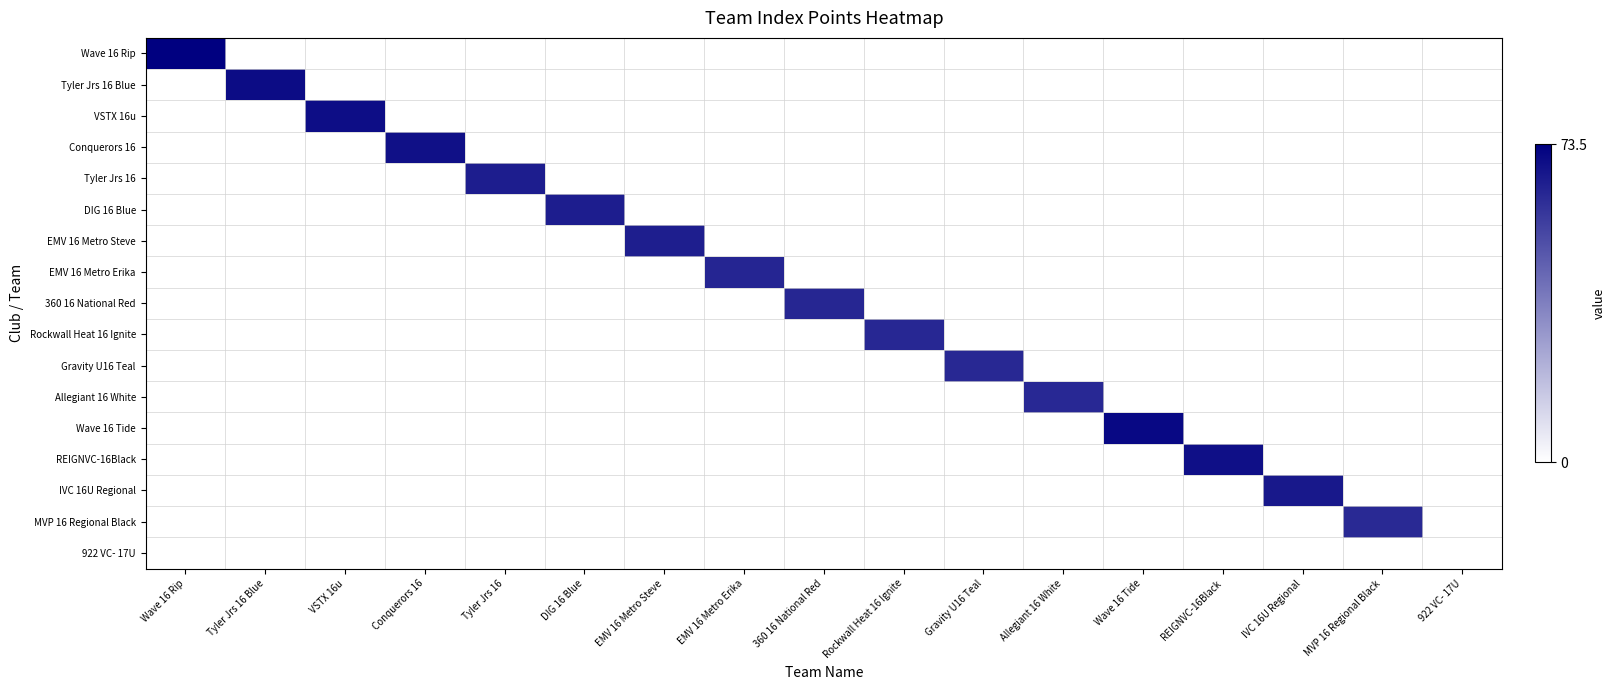

Reading right to left, what are all the values shown in this chart?

Wave 16 Rip: 922 VC- 17U=0.0	MVP 16 Regional Black=0.0	IVC 16U Regional=0.0	REIGNVC-16Black=0.0	Wave 16 Tide=0.0	Allegiant 16 White=0.0	Gravity U16 Teal=0.0	Rockwall Heat 16 Ignite=0.0	360 16 National Red=0.0	EMV 16 Metro Erika=0.0	EMV 16 Metro Steve=0.0	DIG 16 Blue=0.0	Tyler Jrs 16=0.0	Conquerors 16=0.0	VSTX 16u=0.0	Tyler Jrs 16 Blue=0.0	Wave 16 Rip=73.5
Tyler Jrs 16 Blue: 922 VC- 17U=0.0	MVP 16 Regional Black=0.0	IVC 16U Regional=0.0	REIGNVC-16Black=0.0	Wave 16 Tide=0.0	Allegiant 16 White=0.0	Gravity U16 Teal=0.0	Rockwall Heat 16 Ignite=0.0	360 16 National Red=0.0	EMV 16 Metro Erika=0.0	EMV 16 Metro Steve=0.0	DIG 16 Blue=0.0	Tyler Jrs 16=0.0	Conquerors 16=0.0	VSTX 16u=0.0	Tyler Jrs 16 Blue=70.0	Wave 16 Rip=0.0
VSTX 16u: 922 VC- 17U=0.0	MVP 16 Regional Black=0.0	IVC 16U Regional=0.0	REIGNVC-16Black=0.0	Wave 16 Tide=0.0	Allegiant 16 White=0.0	Gravity U16 Teal=0.0	Rockwall Heat 16 Ignite=0.0	360 16 National Red=0.0	EMV 16 Metro Erika=0.0	EMV 16 Metro Steve=0.0	DIG 16 Blue=0.0	Tyler Jrs 16=0.0	Conquerors 16=0.0	VSTX 16u=69.5	Tyler Jrs 16 Blue=0.0	Wave 16 Rip=0.0
Conquerors 16: 922 VC- 17U=0.0	MVP 16 Regional Black=0.0	IVC 16U Regional=0.0	REIGNVC-16Black=0.0	Wave 16 Tide=0.0	Allegiant 16 White=0.0	Gravity U16 Teal=0.0	Rockwall Heat 16 Ignite=0.0	360 16 National Red=0.0	EMV 16 Metro Erika=0.0	EMV 16 Metro Steve=0.0	DIG 16 Blue=0.0	Tyler Jrs 16=0.0	Conquerors 16=68.8	VSTX 16u=0.0	Tyler Jrs 16 Blue=0.0	Wave 16 Rip=0.0
Tyler Jrs 16: 922 VC- 17U=0.0	MVP 16 Regional Black=0.0	IVC 16U Regional=0.0	REIGNVC-16Black=0.0	Wave 16 Tide=0.0	Allegiant 16 White=0.0	Gravity U16 Teal=0.0	Rockwall Heat 16 Ignite=0.0	360 16 National Red=0.0	EMV 16 Metro Erika=0.0	EMV 16 Metro Steve=0.0	DIG 16 Blue=0.0	Tyler Jrs 16=65.1	Conquerors 16=0.0	VSTX 16u=0.0	Tyler Jrs 16 Blue=0.0	Wave 16 Rip=0.0
DIG 16 Blue: 922 VC- 17U=0.0	MVP 16 Regional Black=0.0	IVC 16U Regional=0.0	REIGNVC-16Black=0.0	Wave 16 Tide=0.0	Allegiant 16 White=0.0	Gravity U16 Teal=0.0	Rockwall Heat 16 Ignite=0.0	360 16 National Red=0.0	EMV 16 Metro Erika=0.0	EMV 16 Metro Steve=0.0	DIG 16 Blue=65.0	Tyler Jrs 16=0.0	Conquerors 16=0.0	VSTX 16u=0.0	Tyler Jrs 16 Blue=0.0	Wave 16 Rip=0.0
EMV 16 Metro Steve: 922 VC- 17U=0.0	MVP 16 Regional Black=0.0	IVC 16U Regional=0.0	REIGNVC-16Black=0.0	Wave 16 Tide=0.0	Allegiant 16 White=0.0	Gravity U16 Teal=0.0	Rockwall Heat 16 Ignite=0.0	360 16 National Red=0.0	EMV 16 Metro Erika=0.0	EMV 16 Metro Steve=64.8	DIG 16 Blue=0.0	Tyler Jrs 16=0.0	Conquerors 16=0.0	VSTX 16u=0.0	Tyler Jrs 16 Blue=0.0	Wave 16 Rip=0.0
EMV 16 Metro Erika: 922 VC- 17U=0.0	MVP 16 Regional Black=0.0	IVC 16U Regional=0.0	REIGNVC-16Black=0.0	Wave 16 Tide=0.0	Allegiant 16 White=0.0	Gravity U16 Teal=0.0	Rockwall Heat 16 Ignite=0.0	360 16 National Red=0.0	EMV 16 Metro Erika=62.8	EMV 16 Metro Steve=0.0	DIG 16 Blue=0.0	Tyler Jrs 16=0.0	Conquerors 16=0.0	VSTX 16u=0.0	Tyler Jrs 16 Blue=0.0	Wave 16 Rip=0.0
360 16 National Red: 922 VC- 17U=0.0	MVP 16 Regional Black=0.0	IVC 16U Regional=0.0	REIGNVC-16Black=0.0	Wave 16 Tide=0.0	Allegiant 16 White=0.0	Gravity U16 Teal=0.0	Rockwall Heat 16 Ignite=0.0	360 16 National Red=62.5	EMV 16 Metro Erika=0.0	EMV 16 Metro Steve=0.0	DIG 16 Blue=0.0	Tyler Jrs 16=0.0	Conquerors 16=0.0	VSTX 16u=0.0	Tyler Jrs 16 Blue=0.0	Wave 16 Rip=0.0
Rockwall Heat 16 Ignite: 922 VC- 17U=0.0	MVP 16 Regional Black=0.0	IVC 16U Regional=0.0	REIGNVC-16Black=0.0	Wave 16 Tide=0.0	Allegiant 16 White=0.0	Gravity U16 Teal=0.0	Rockwall Heat 16 Ignite=62.1	360 16 National Red=0.0	EMV 16 Metro Erika=0.0	EMV 16 Metro Steve=0.0	DIG 16 Blue=0.0	Tyler Jrs 16=0.0	Conquerors 16=0.0	VSTX 16u=0.0	Tyler Jrs 16 Blue=0.0	Wave 16 Rip=0.0
Gravity U16 Teal: 922 VC- 17U=0.0	MVP 16 Regional Black=0.0	IVC 16U Regional=0.0	REIGNVC-16Black=0.0	Wave 16 Tide=0.0	Allegiant 16 White=0.0	Gravity U16 Teal=61.9	Rockwall Heat 16 Ignite=0.0	360 16 National Red=0.0	EMV 16 Metro Erika=0.0	EMV 16 Metro Steve=0.0	DIG 16 Blue=0.0	Tyler Jrs 16=0.0	Conquerors 16=0.0	VSTX 16u=0.0	Tyler Jrs 16 Blue=0.0	Wave 16 Rip=0.0
Allegiant 16 White: 922 VC- 17U=0.0	MVP 16 Regional Black=0.0	IVC 16U Regional=0.0	REIGNVC-16Black=0.0	Wave 16 Tide=0.0	Allegiant 16 White=61.7	Gravity U16 Teal=0.0	Rockwall Heat 16 Ignite=0.0	360 16 National Red=0.0	EMV 16 Metro Erika=0.0	EMV 16 Metro Steve=0.0	DIG 16 Blue=0.0	Tyler Jrs 16=0.0	Conquerors 16=0.0	VSTX 16u=0.0	Tyler Jrs 16 Blue=0.0	Wave 16 Rip=0.0
Wave 16 Tide: 922 VC- 17U=0.0	MVP 16 Regional Black=0.0	IVC 16U Regional=0.0	REIGNVC-16Black=0.0	Wave 16 Tide=70.6	Allegiant 16 White=0.0	Gravity U16 Teal=0.0	Rockwall Heat 16 Ignite=0.0	360 16 National Red=0.0	EMV 16 Metro Erika=0.0	EMV 16 Metro Steve=0.0	DIG 16 Blue=0.0	Tyler Jrs 16=0.0	Conquerors 16=0.0	VSTX 16u=0.0	Tyler Jrs 16 Blue=0.0	Wave 16 Rip=0.0
REIGNVC-16Black: 922 VC- 17U=0.0	MVP 16 Regional Black=0.0	IVC 16U Regional=0.0	REIGNVC-16Black=69.0	Wave 16 Tide=0.0	Allegiant 16 White=0.0	Gravity U16 Teal=0.0	Rockwall Heat 16 Ignite=0.0	360 16 National Red=0.0	EMV 16 Metro Erika=0.0	EMV 16 Metro Steve=0.0	DIG 16 Blue=0.0	Tyler Jrs 16=0.0	Conquerors 16=0.0	VSTX 16u=0.0	Tyler Jrs 16 Blue=0.0	Wave 16 Rip=0.0
IVC 16U Regional: 922 VC- 17U=0.0	MVP 16 Regional Black=0.0	IVC 16U Regional=66.5	REIGNVC-16Black=0.0	Wave 16 Tide=0.0	Allegiant 16 White=0.0	Gravity U16 Teal=0.0	Rockwall Heat 16 Ignite=0.0	360 16 National Red=0.0	EMV 16 Metro Erika=0.0	EMV 16 Metro Steve=0.0	DIG 16 Blue=0.0	Tyler Jrs 16=0.0	Conquerors 16=0.0	VSTX 16u=0.0	Tyler Jrs 16 Blue=0.0	Wave 16 Rip=0.0
MVP 16 Regional Black: 922 VC- 17U=0.0	MVP 16 Regional Black=61.1	IVC 16U Regional=0.0	REIGNVC-16Black=0.0	Wave 16 Tide=0.0	Allegiant 16 White=0.0	Gravity U16 Teal=0.0	Rockwall Heat 16 Ignite=0.0	360 16 National Red=0.0	EMV 16 Metro Erika=0.0	EMV 16 Metro Steve=0.0	DIG 16 Blue=0.0	Tyler Jrs 16=0.0	Conquerors 16=0.0	VSTX 16u=0.0	Tyler Jrs 16 Blue=0.0	Wave 16 Rip=0.0
922 VC- 17U: 922 VC- 17U=0.0	MVP 16 Regional Black=0.0	IVC 16U Regional=0.0	REIGNVC-16Black=0.0	Wave 16 Tide=0.0	Allegiant 16 White=0.0	Gravity U16 Teal=0.0	Rockwall Heat 16 Ignite=0.0	360 16 National Red=0.0	EMV 16 Metro Erika=0.0	EMV 16 Metro Steve=0.0	DIG 16 Blue=0.0	Tyler Jrs 16=0.0	Conquerors 16=0.0	VSTX 16u=0.0	Tyler Jrs 16 Blue=0.0	Wave 16 Rip=0.0